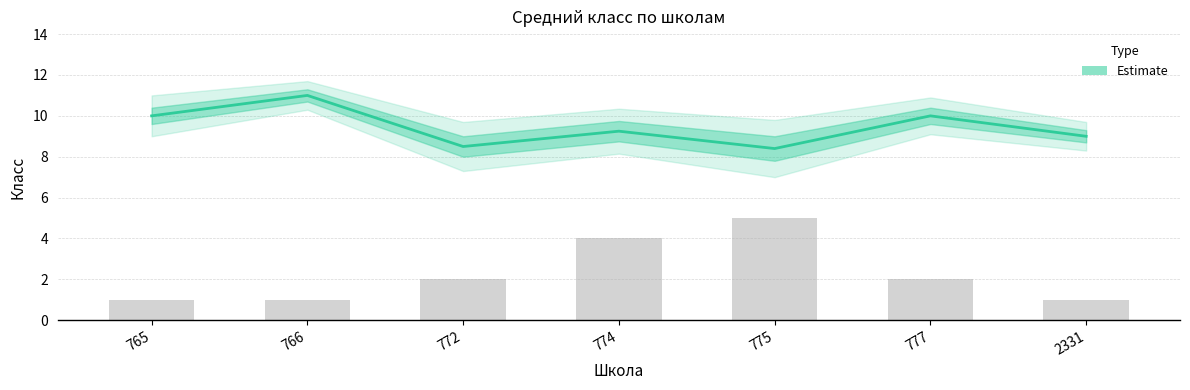

Rank the categories by value from lowest to highest.

775, 772, 2331, 774, 765, 777, 766